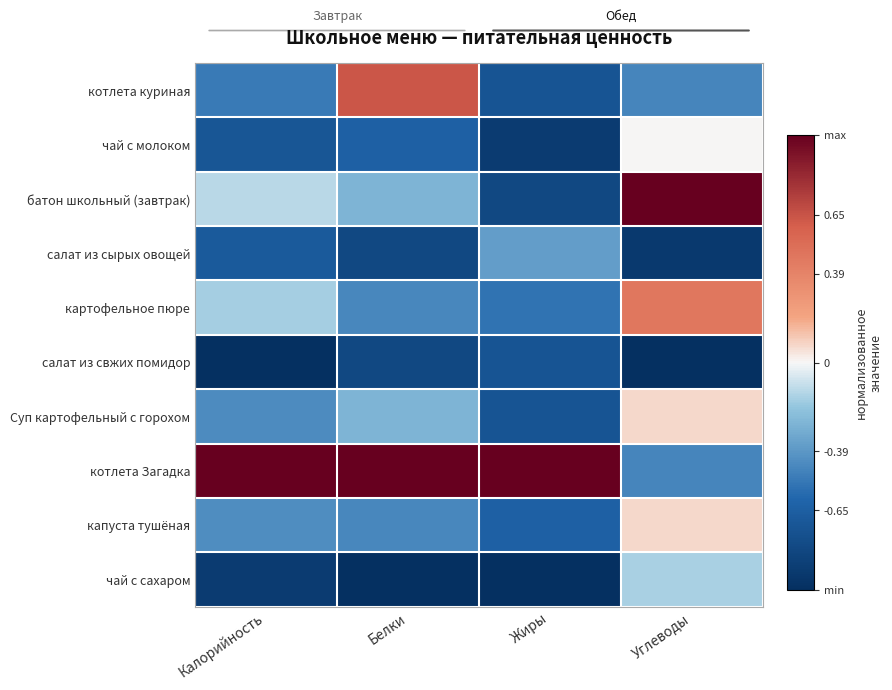

Between Белки and Жиры, which series saw the biggest shift?

котлета куриная